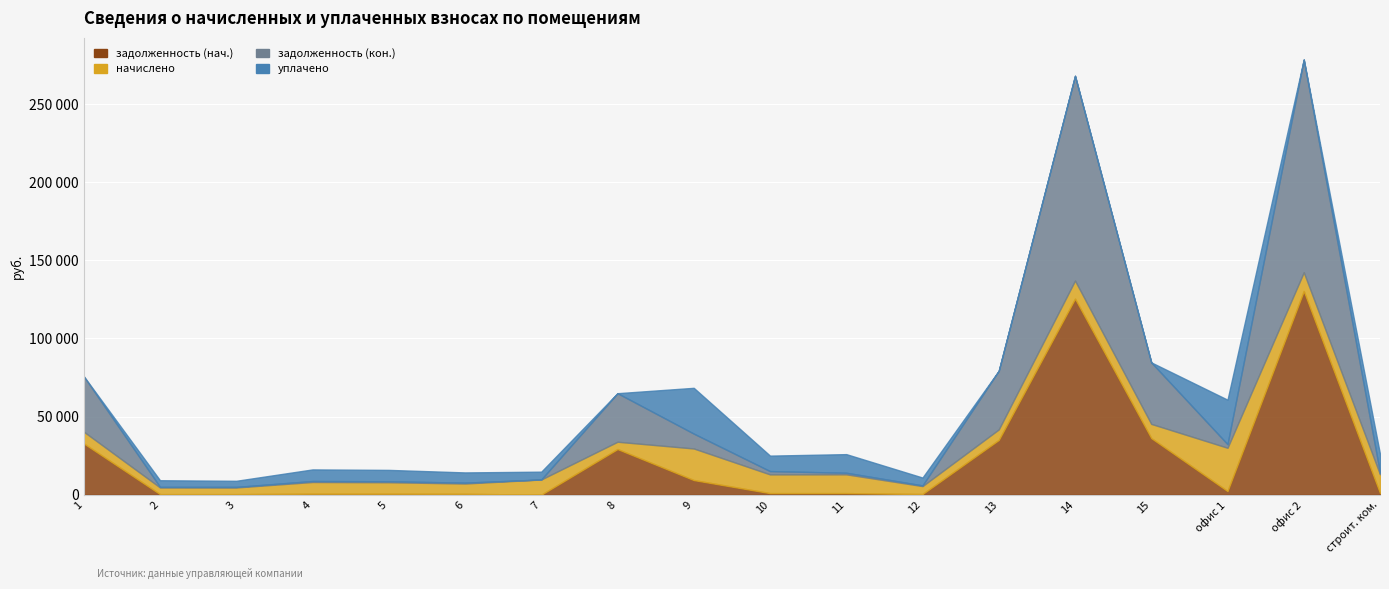

What are all the series names shown in the legend?

задолженность (нач.), начислено, задолженность (кон.), уплачено